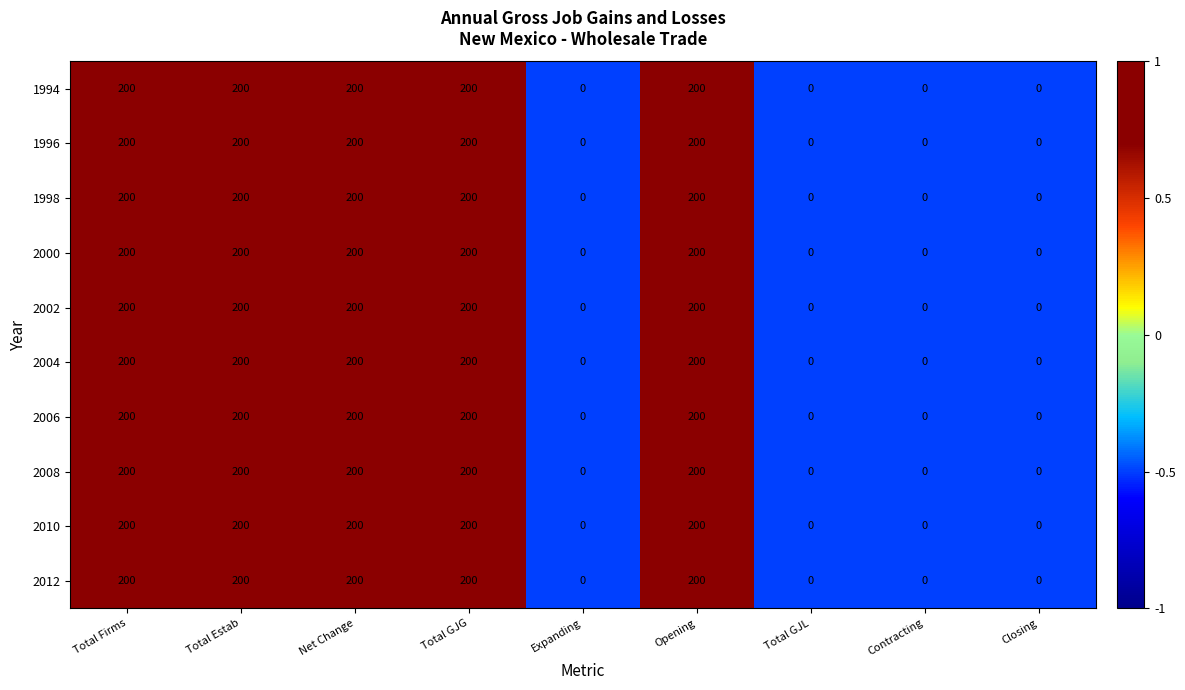

What is the total value across all series at Total Firms?

2000